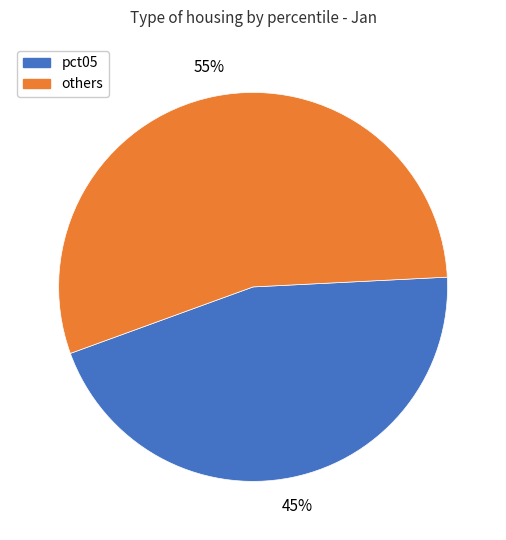

Is there a majority slice in this chart?

Yes